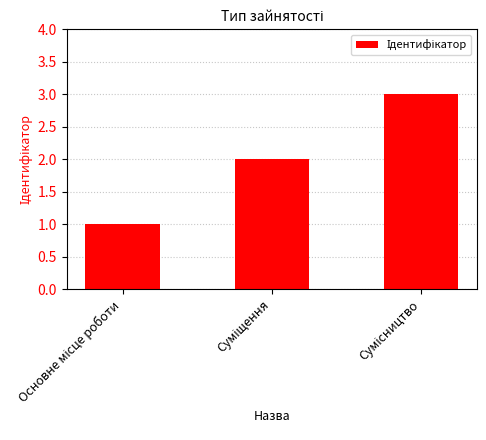

What is the sum of all values?

6